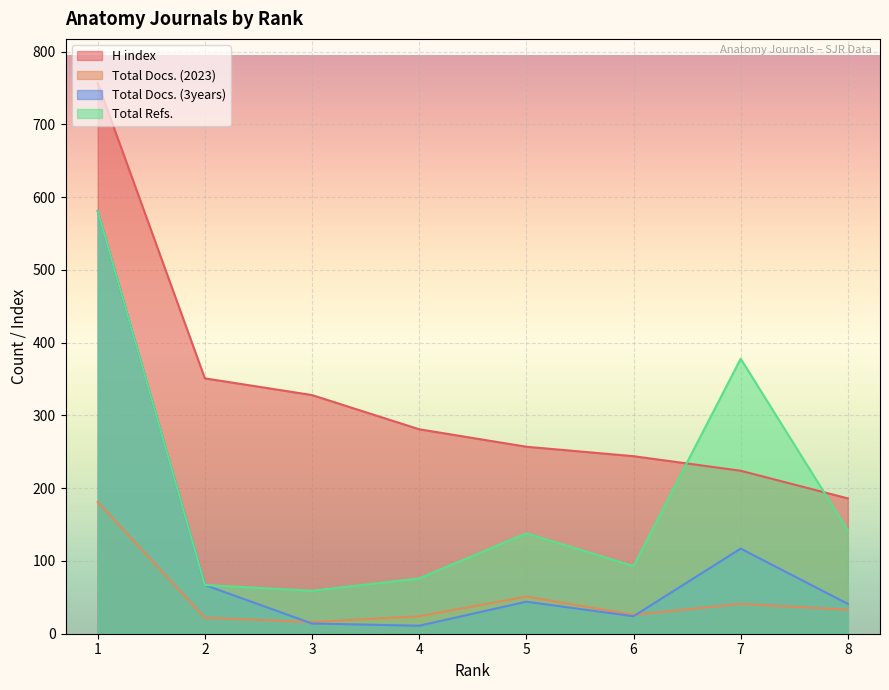

How many series are shown in this chart?

4